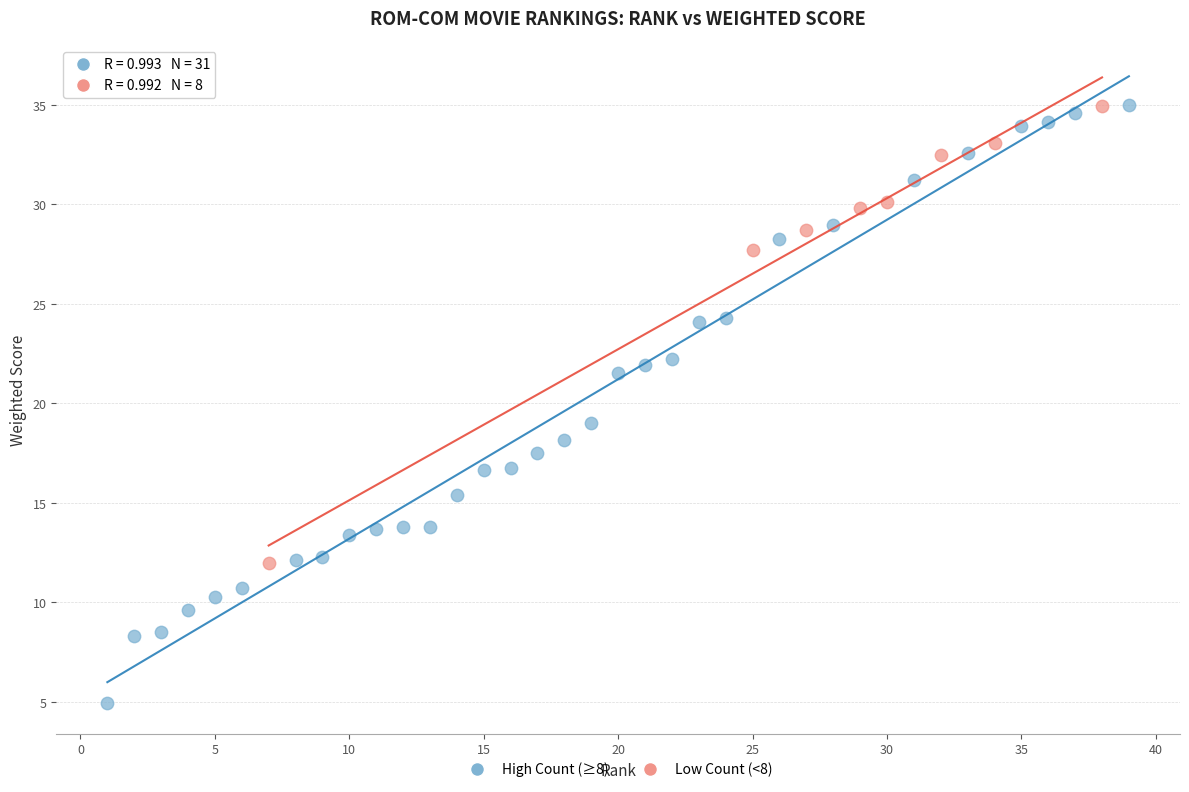

Which series has the largest Y range (max minus min)?

High Count (≥8)